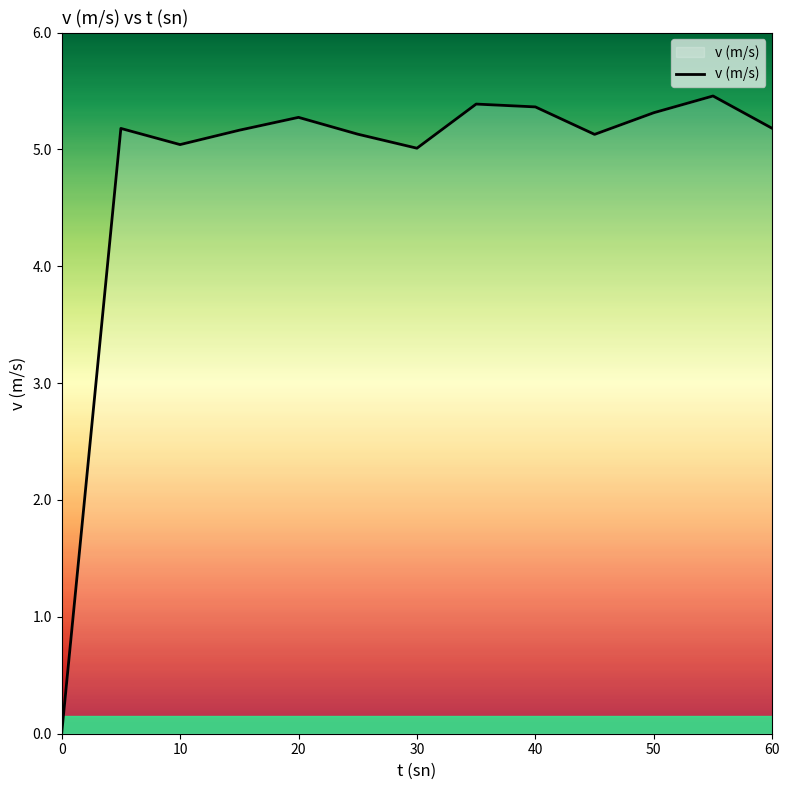

Reading left to right, list all the values displayed in this chart.

0.0	5.2	5.0	5.2	5.3	5.1	5.0	5.4	5.4	5.1	5.3	5.5	5.2